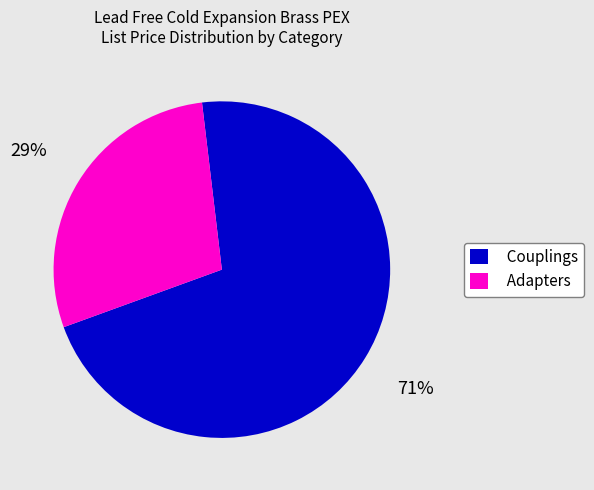

Rank the categories by value from highest to lowest.

Couplings, Adapters